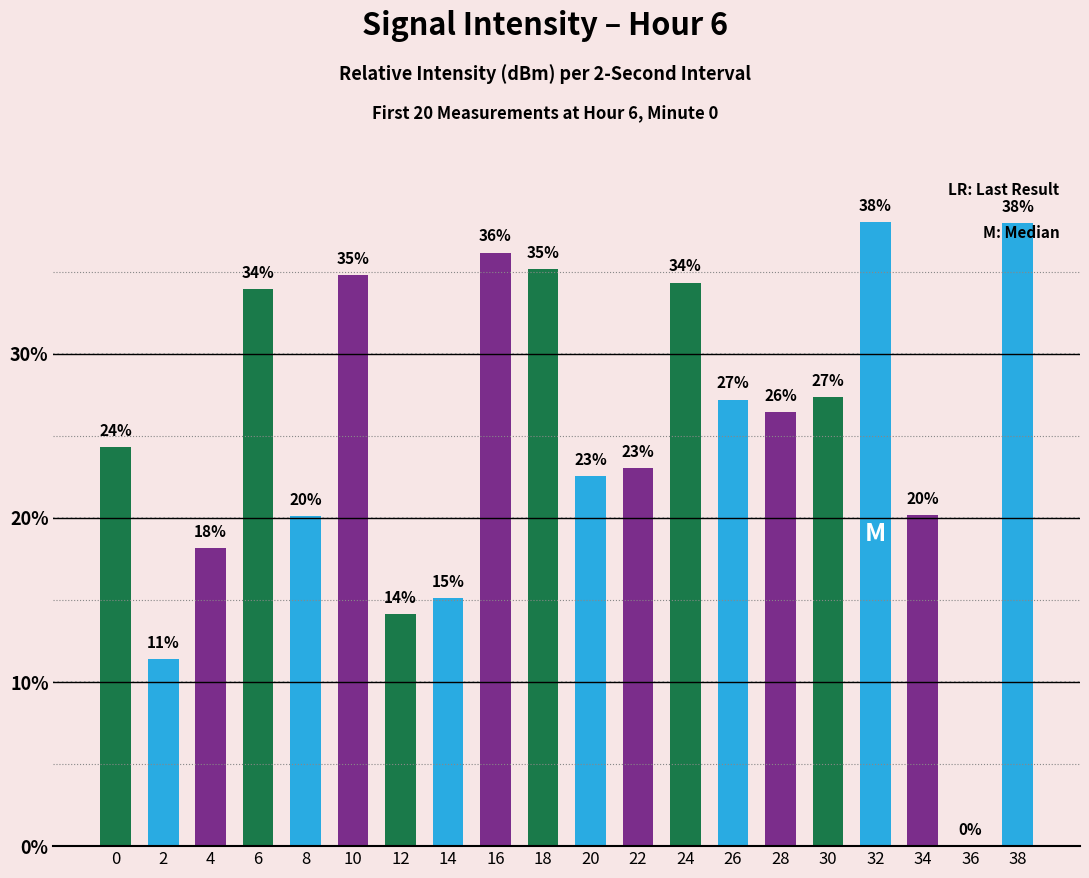

The chart shows a value of 21.1 at 38. True or false?

False